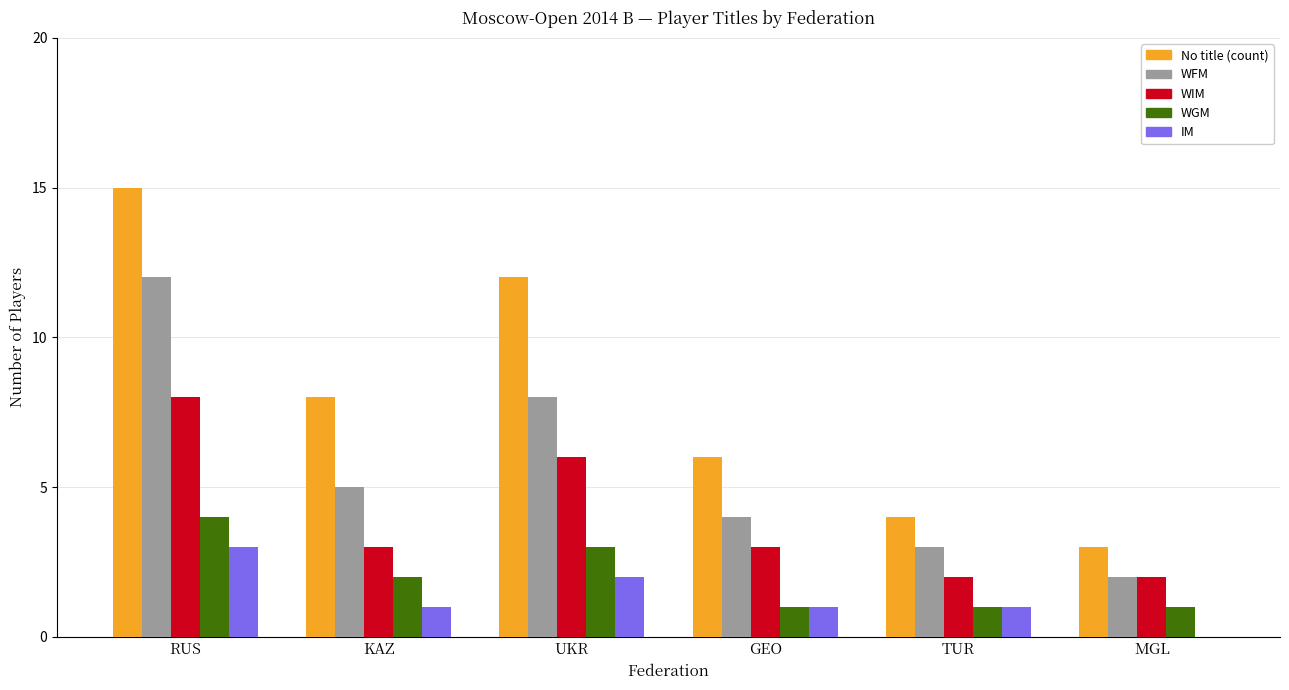

Is it true that WFM equals 8 at UKR?

True